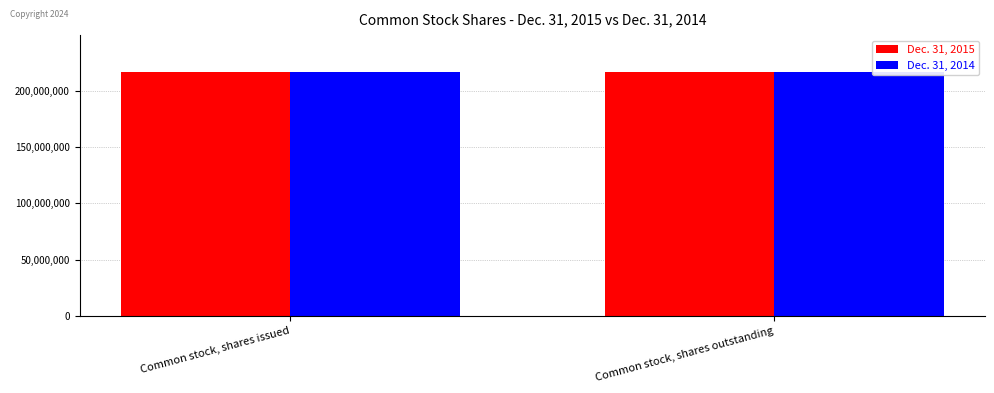

What is the label of the 2nd bar from the left?

Common stock, shares outstanding